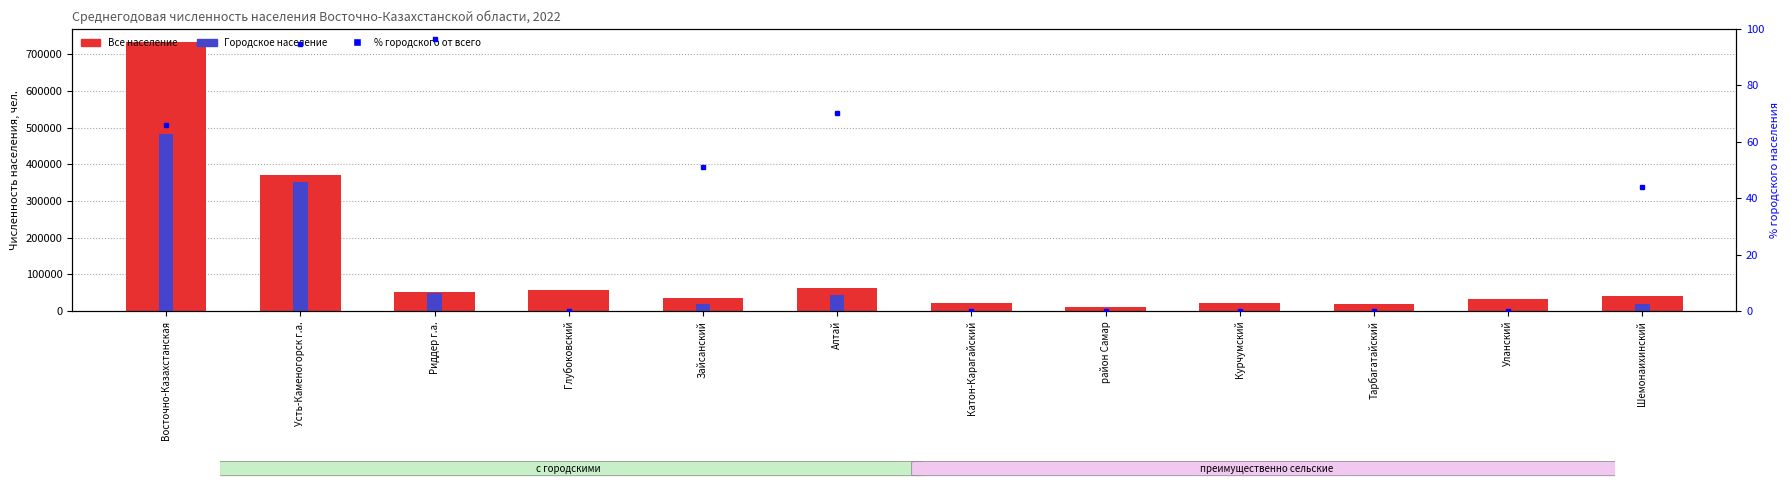

Between Уланский and Катон-Карагайский, which is larger?

Уланский